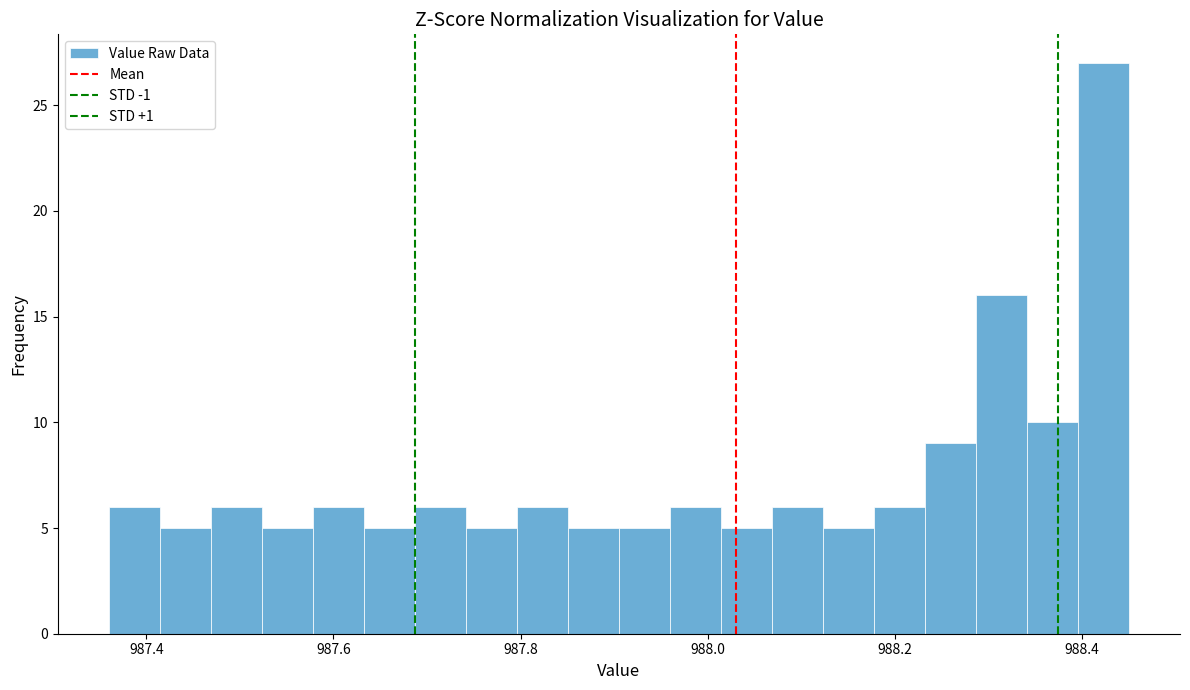

Read against the x-axis, roughly where is the centre of the tallest bar?

988.42